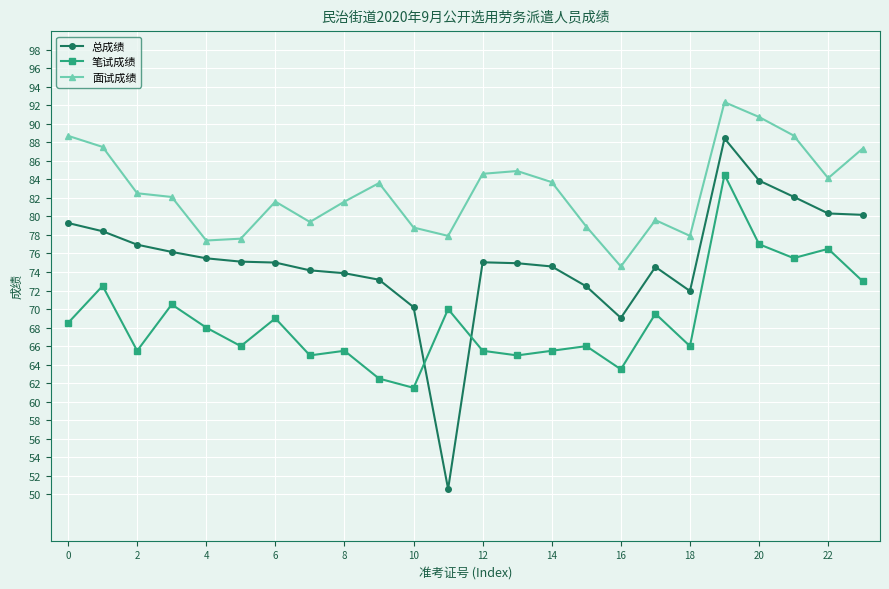

List the series in order of their overall mean, highest first.

面试成绩, 总成绩, 笔试成绩